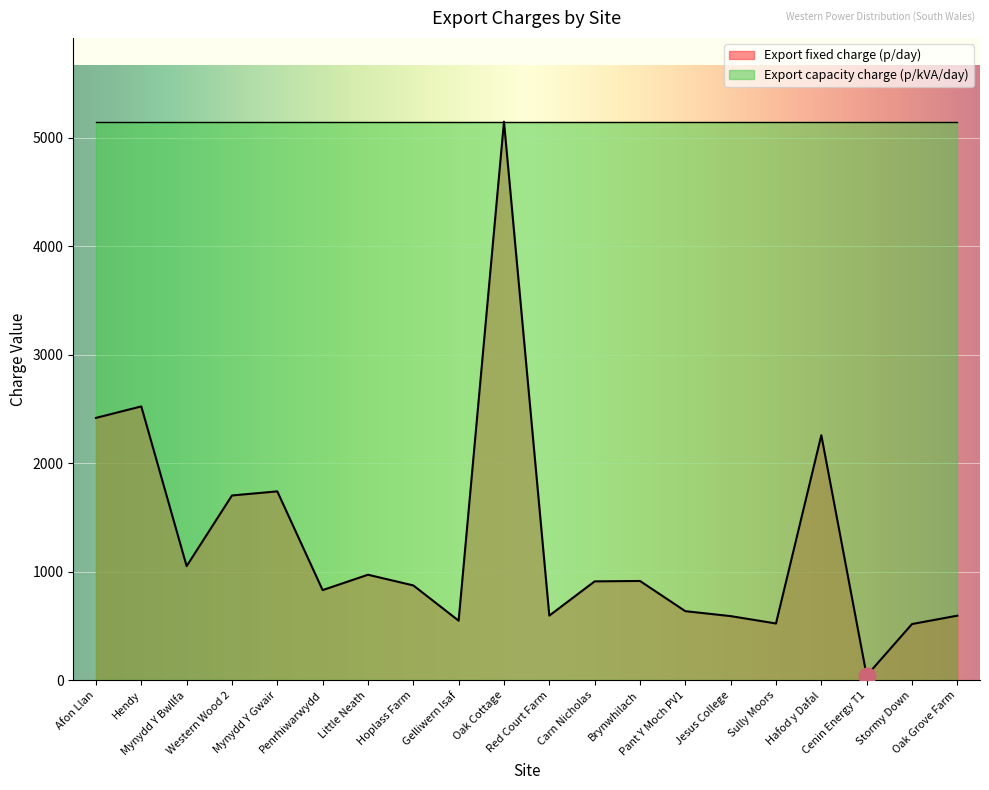

What is the average value?

1270.2